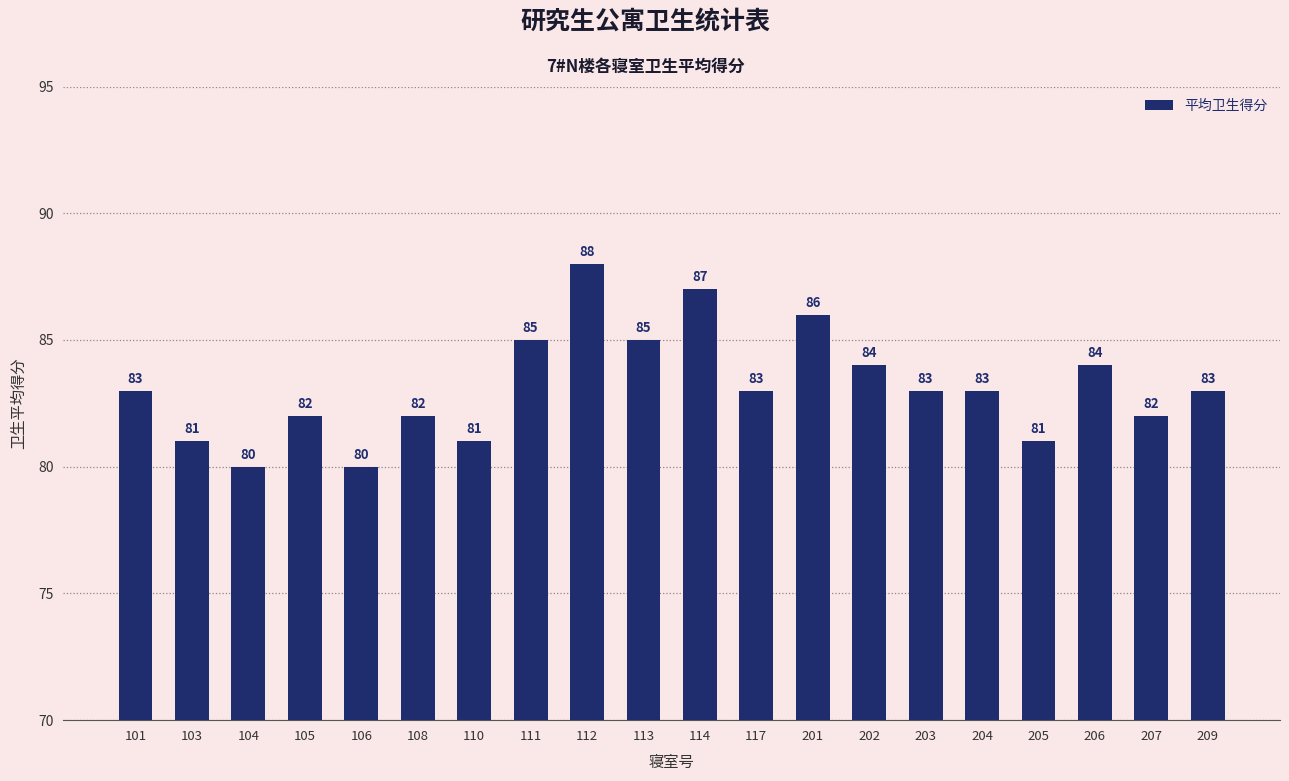

How many values are between 82 and 85?

12